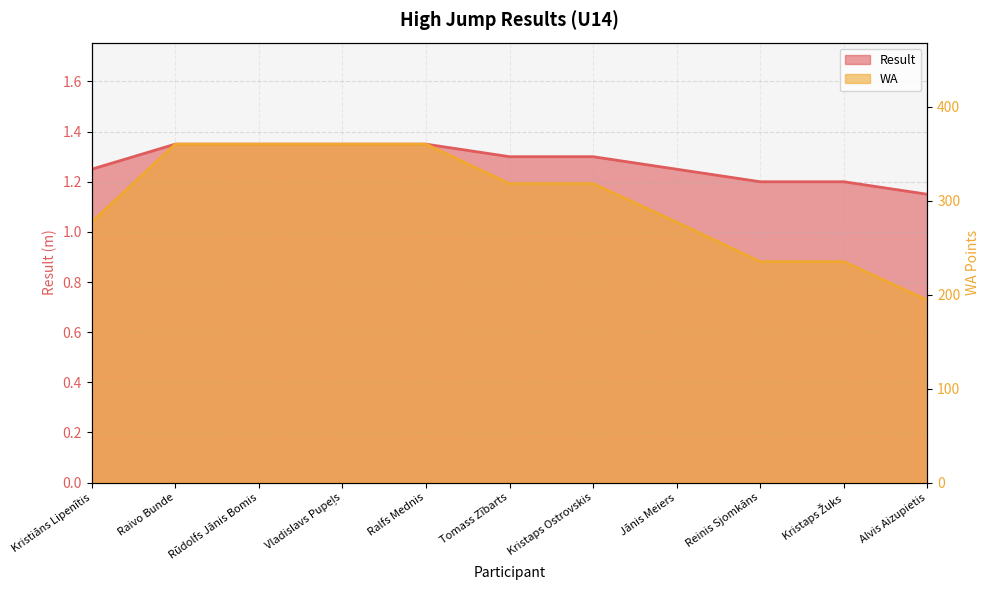

Which series changed the most between Kristaps Ostrovskis and Alvis Aizupietis?

WA